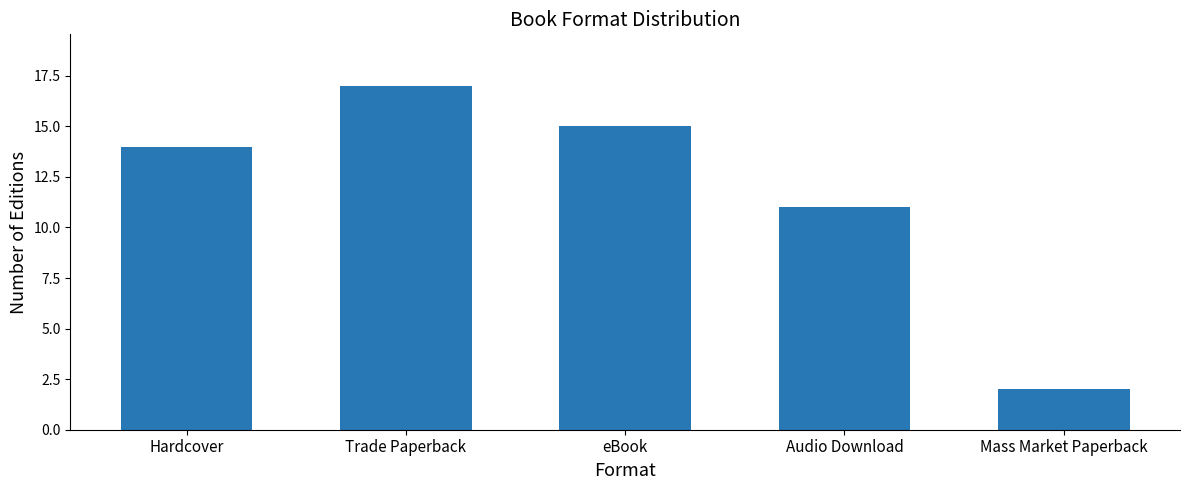

Which label corresponds to the largest value in the chart?

Trade Paperback